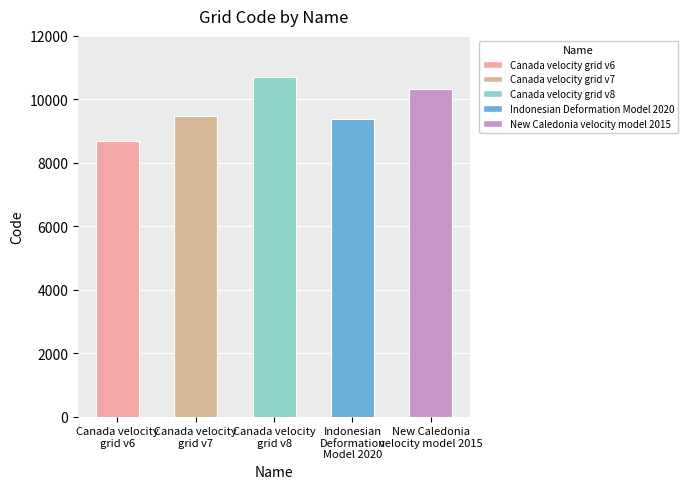

How many data points are less than 9483?

2